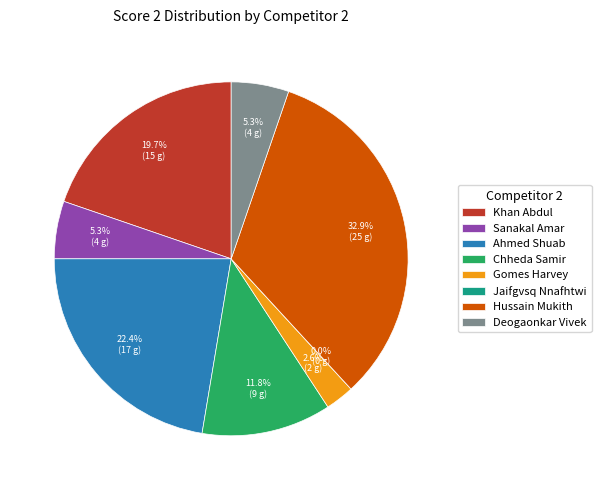

True or false: Sanakal Amar accounts for 5% of the total.

True